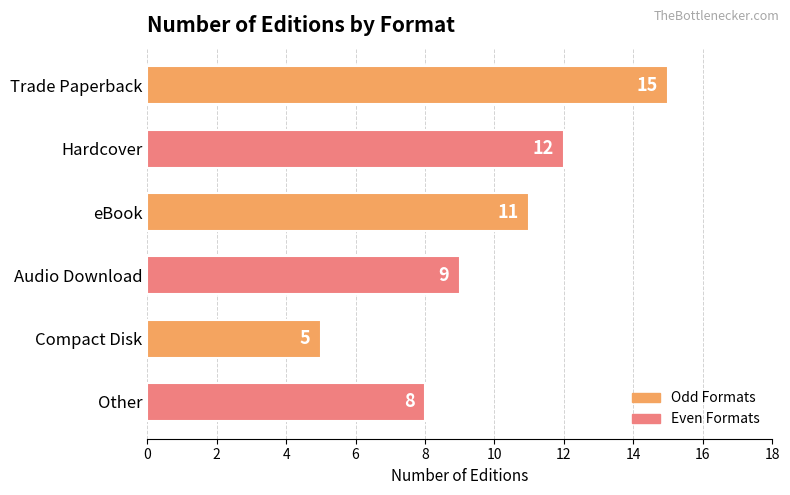

List the labels in order of value, largest first.

Trade Paperback, Hardcover, eBook, Audio Download, Other, Compact Disk